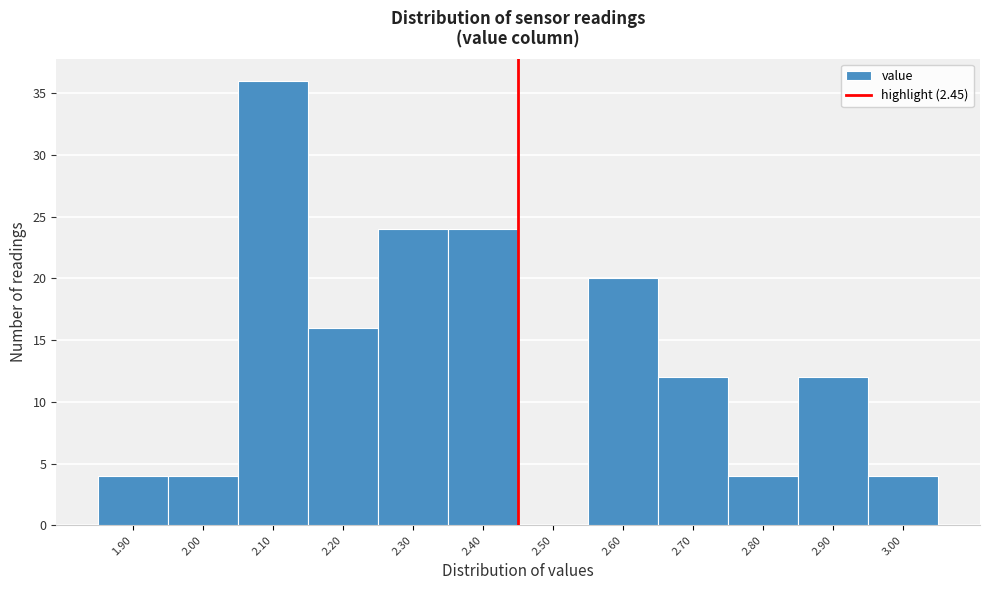

Reading left to right, list every bar in this chart as the range it spans on the x-axis followed by its height. The values are not printed on the chart, so give them approximately, as read against the axis.

1.85 to 1.95: 4
1.95 to 2.05: 4
2.05 to 2.15: 36
2.15 to 2.25: 16
2.25 to 2.35: 24
2.35 to 2.45: 24
2.45 to 2.55: 0
2.55 to 2.65: 20
2.65 to 2.75: 12
2.75 to 2.85: 4
2.85 to 2.95: 12
2.95 to 3.05: 4